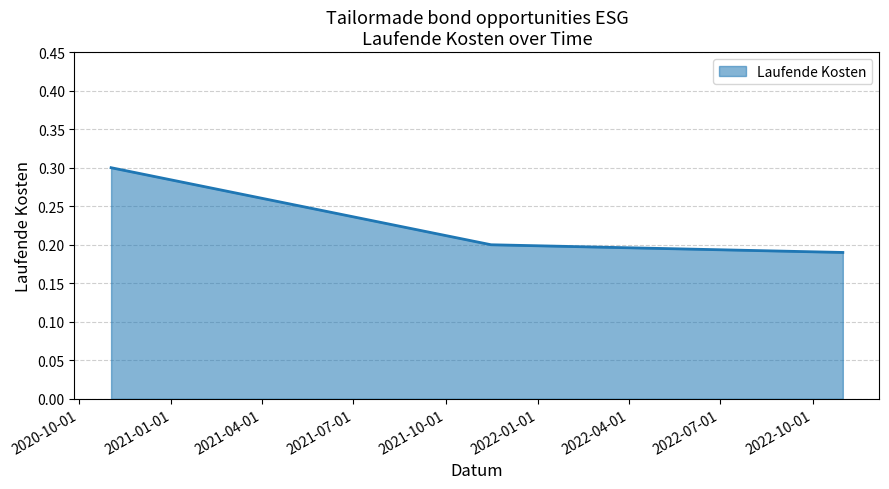

How many distinct data groups are displayed?

1